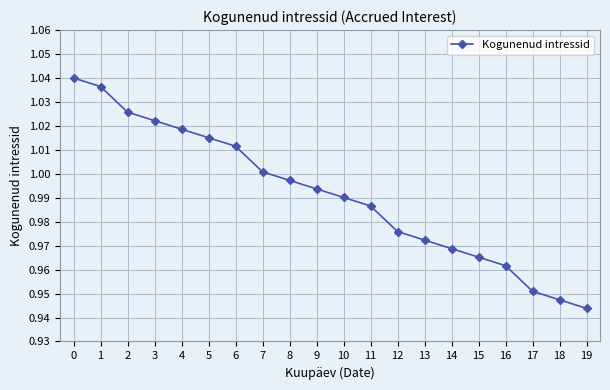

The value at 8 is 1.0. True or false?

True